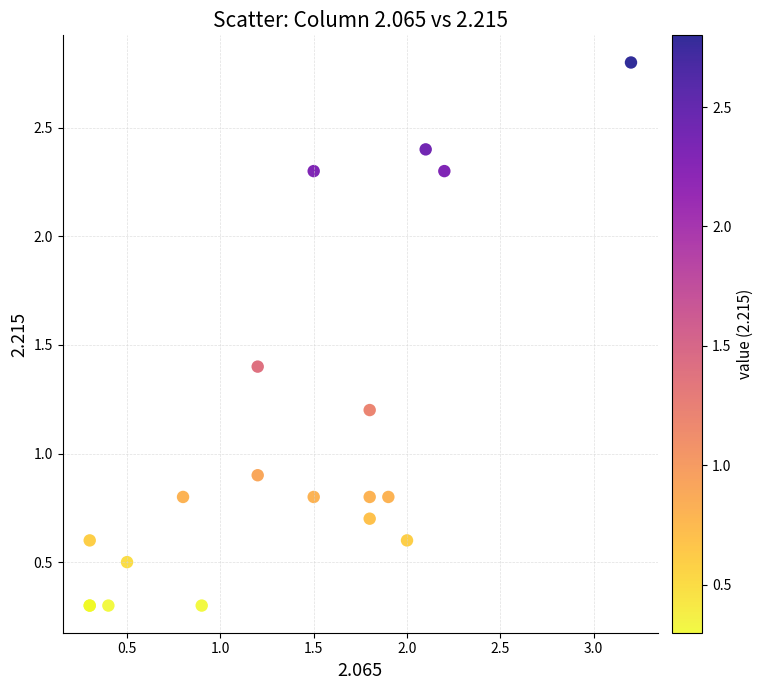

What Y value in the scatter plot is closest to 1?

0.9